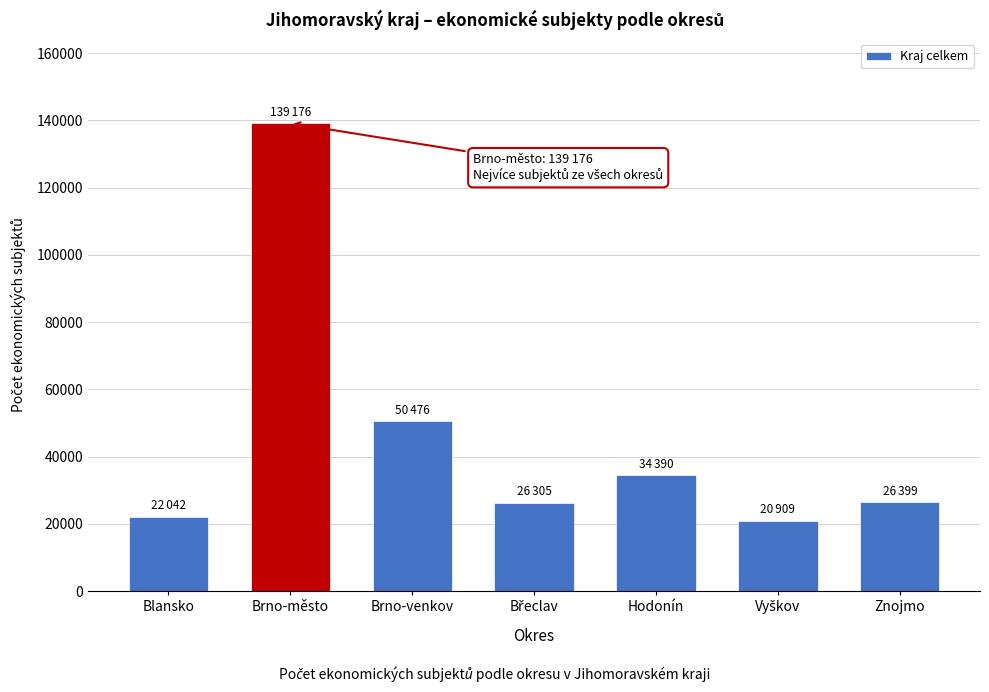

What is the smallest value displayed?

20909